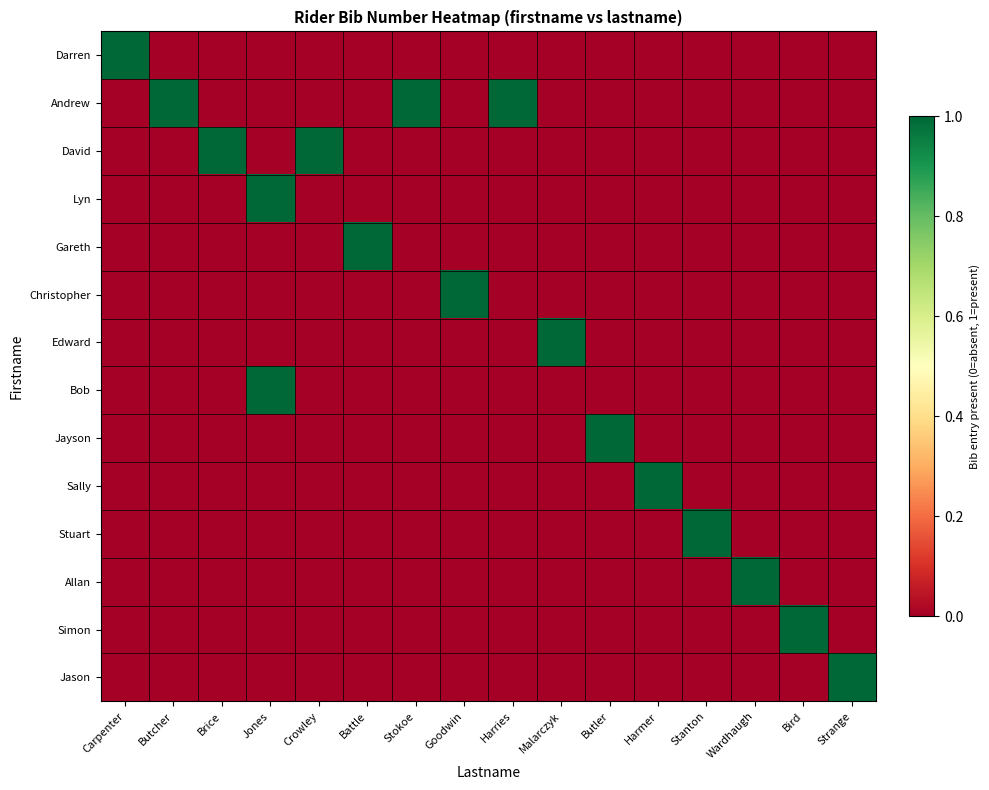

At which category is the sum across all series the highest?

Jones